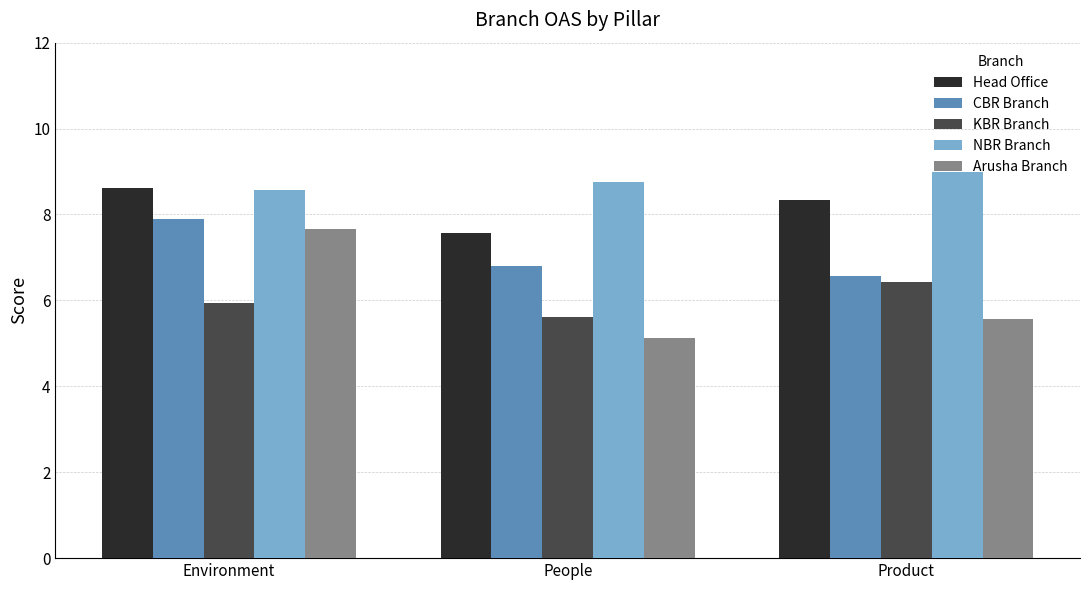

At which label does NBR Branch reach its minimum?

Environment